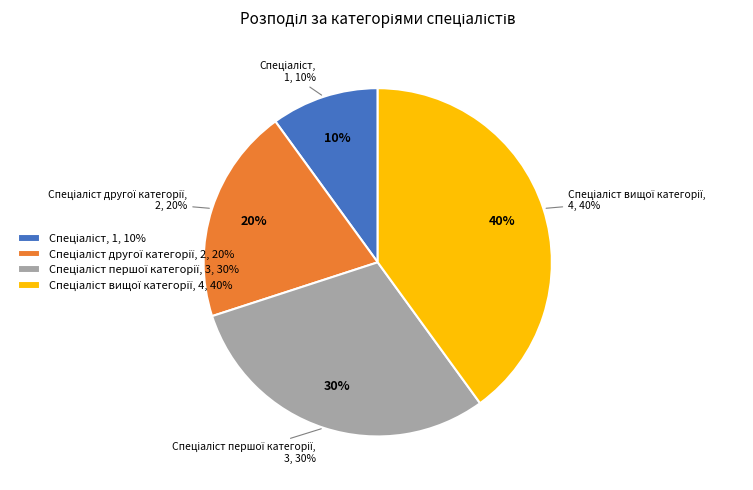

What is the change in value from Спеціаліст to Спеціаліст вищої категорії?

+3